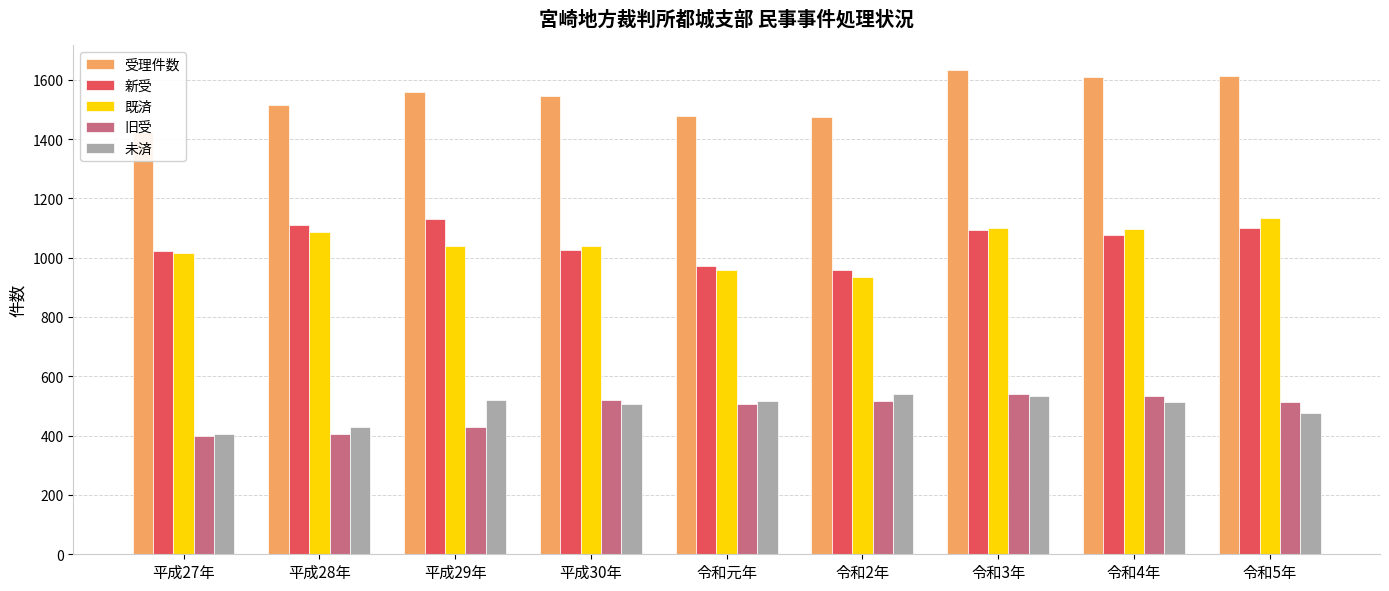

Is the value of 新受 at 令和4年 greater than the value of 旧受 at 令和元年?

Yes